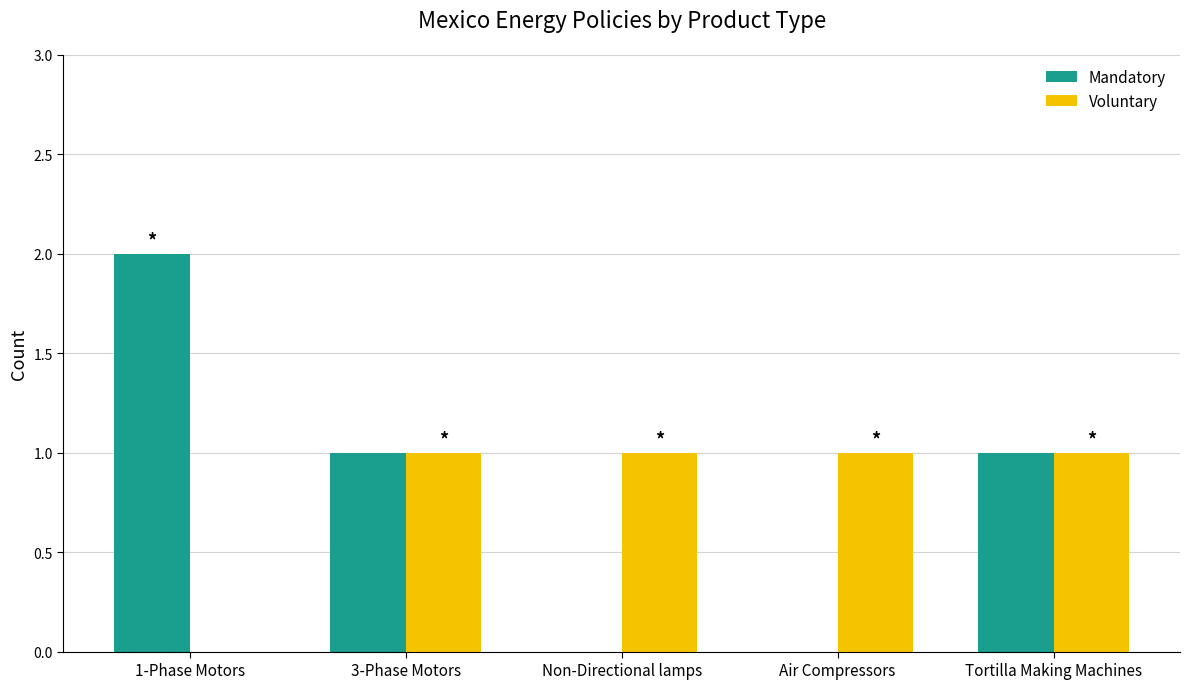

The Voluntary series shows 0 at 1-Phase Motors. True or false?

True